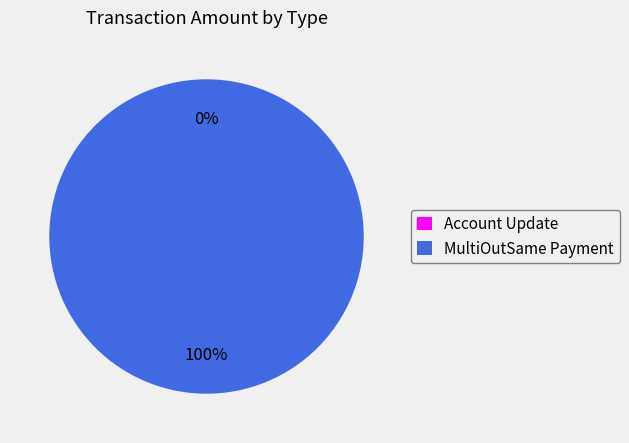

True or false: Account Update accounts for 13% of the total.

False